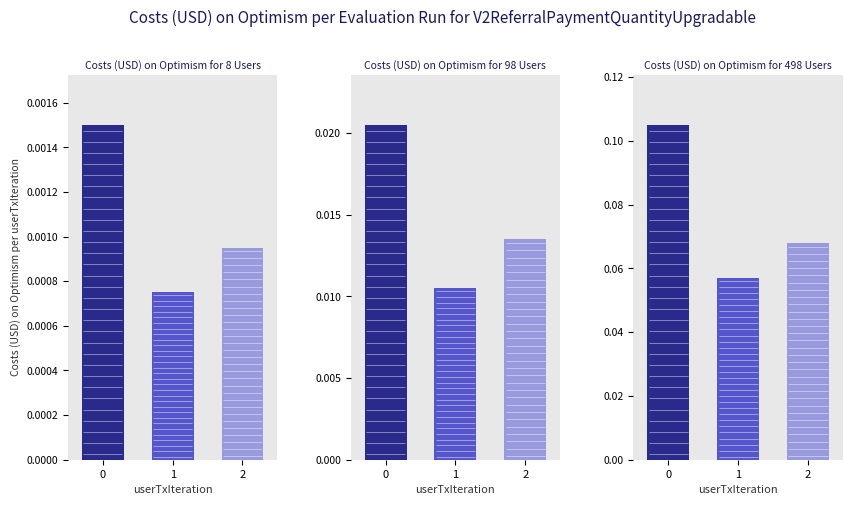

How many bars are there in each group?

3